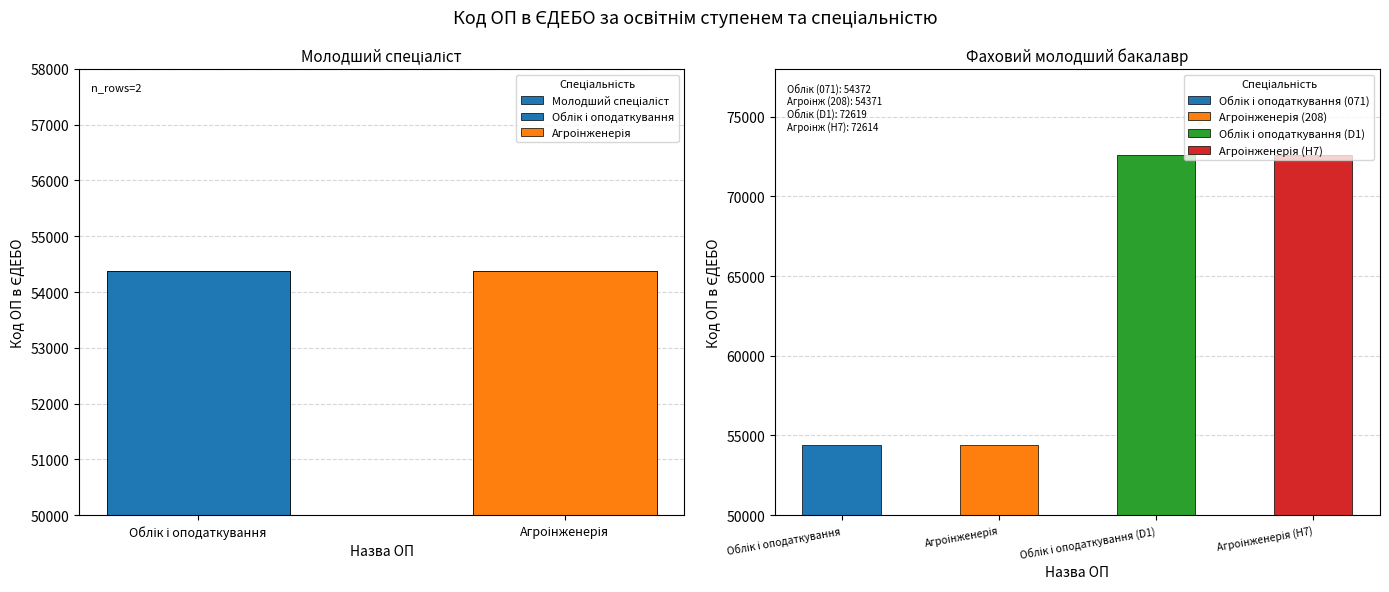

List the labels in order of value, largest first.

Облік і оподаткування, Агроінженерія